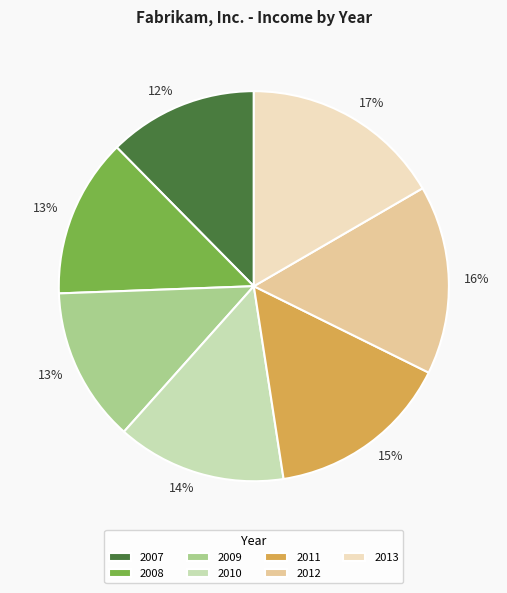

What is the ratio of the value at 2008 to the value at 2012?

0.8